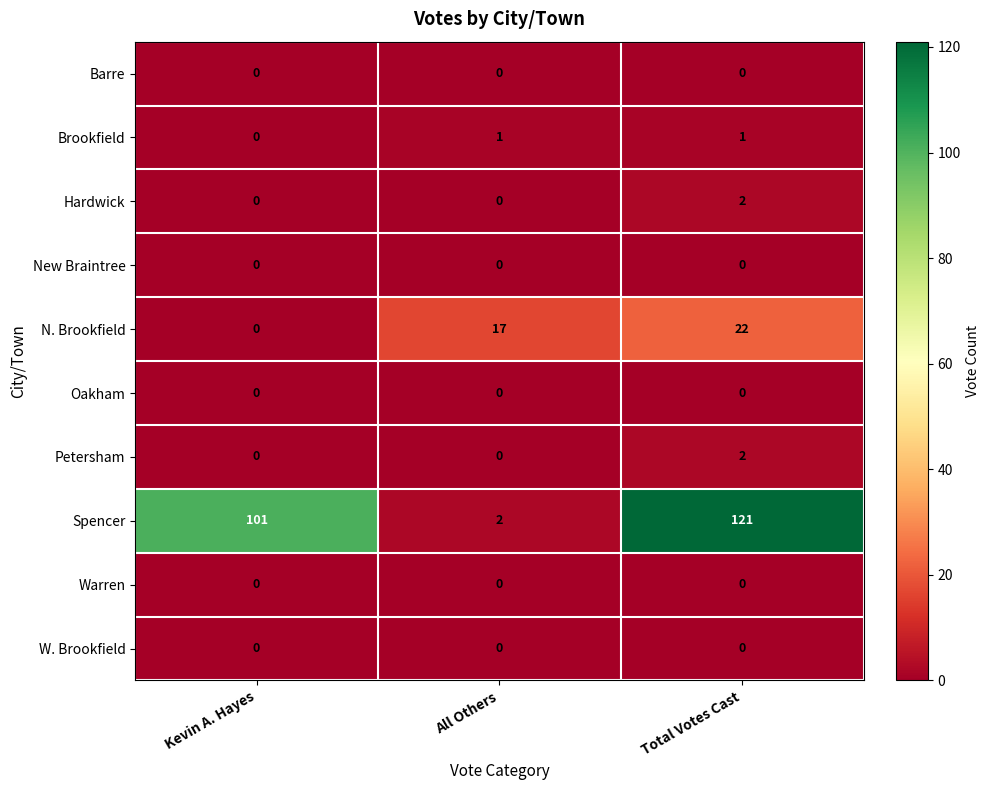

Count the number of data series in this chart.

10